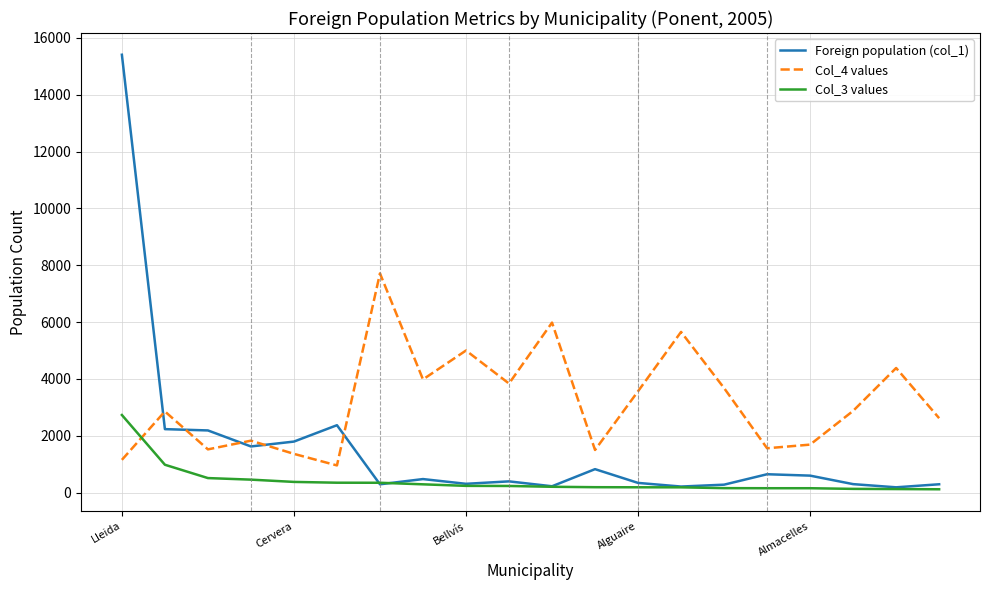

Which series has the largest total across all categories?

Col_4 values